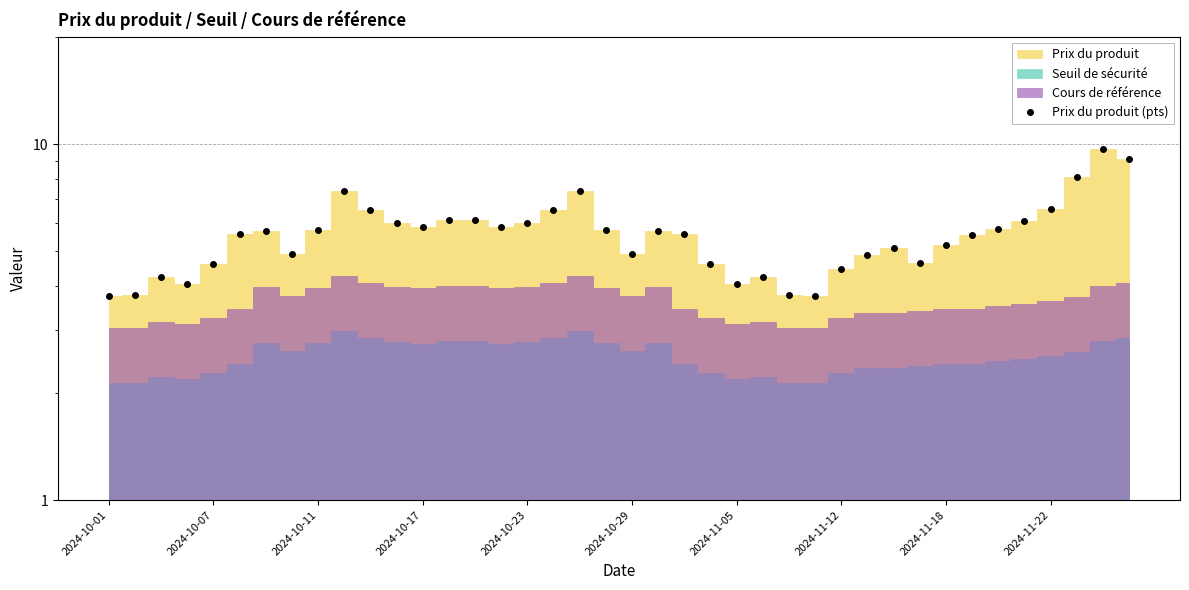

Count the number of values greater than 5.

25